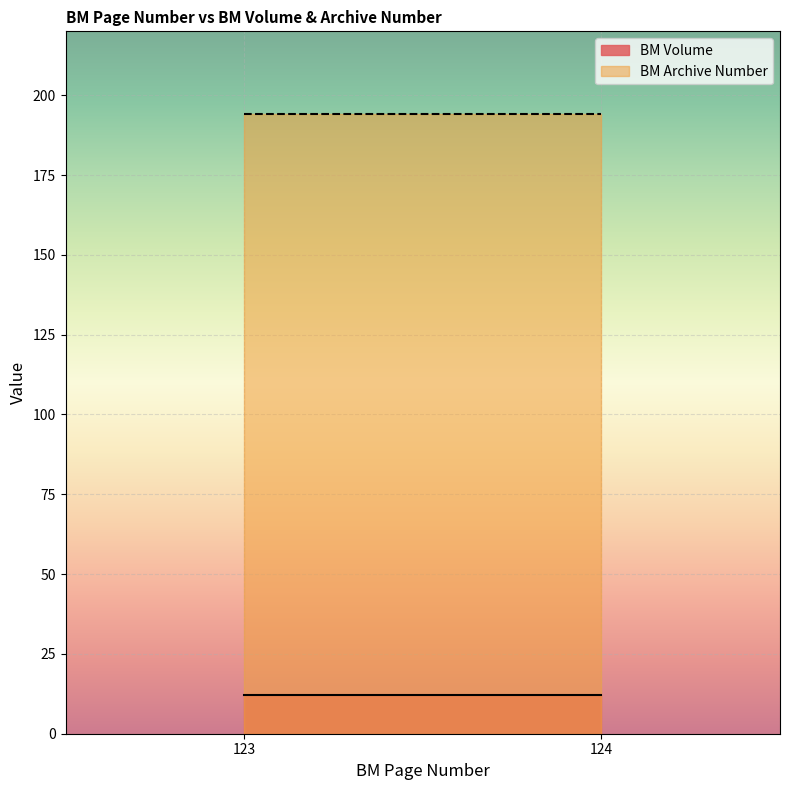

At which label is BM Archive Number closest to 194?

123